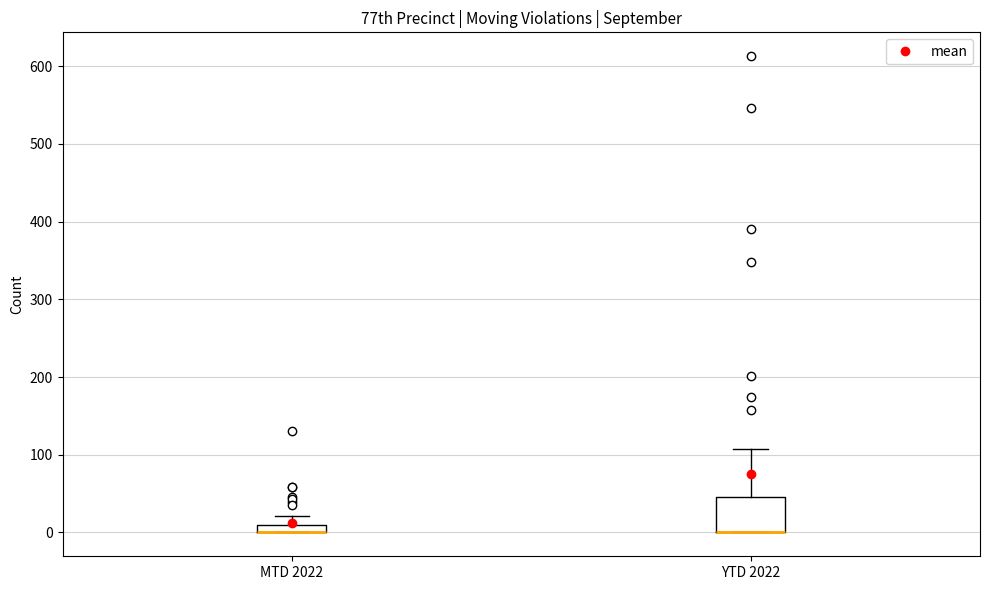

Where does the upper whisker of the box for MTD 2022 end on the y-axis? The values are not printed on the chart, so give them approximately, as read against the axis.

20